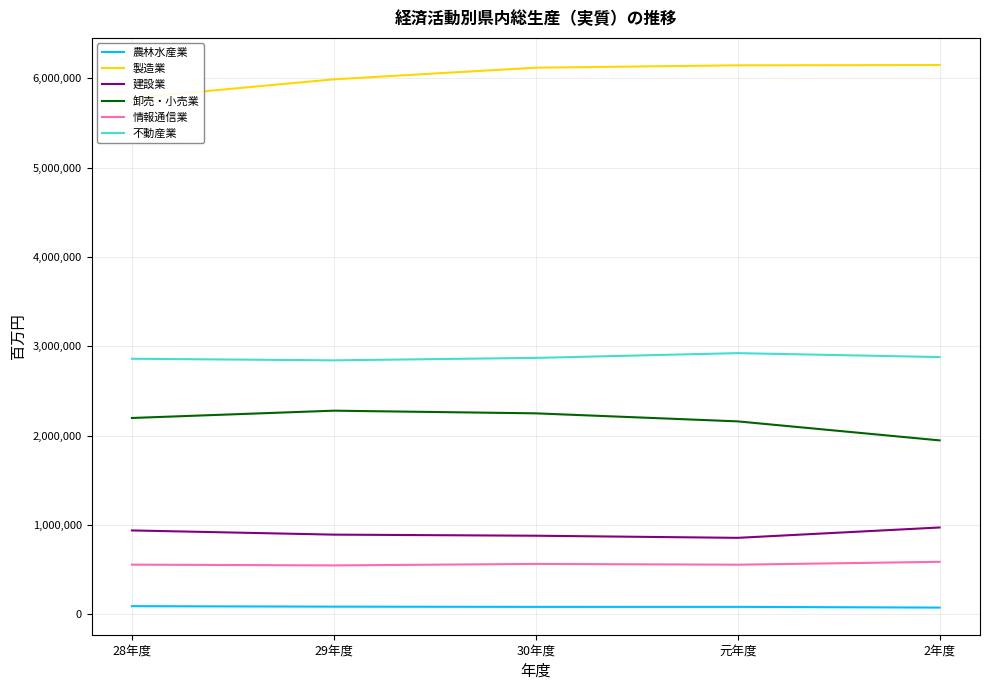

What are all the series names shown in the legend?

農林水産業, 製造業, 建設業, 卸売・小売業, 情報通信業, 不動産業